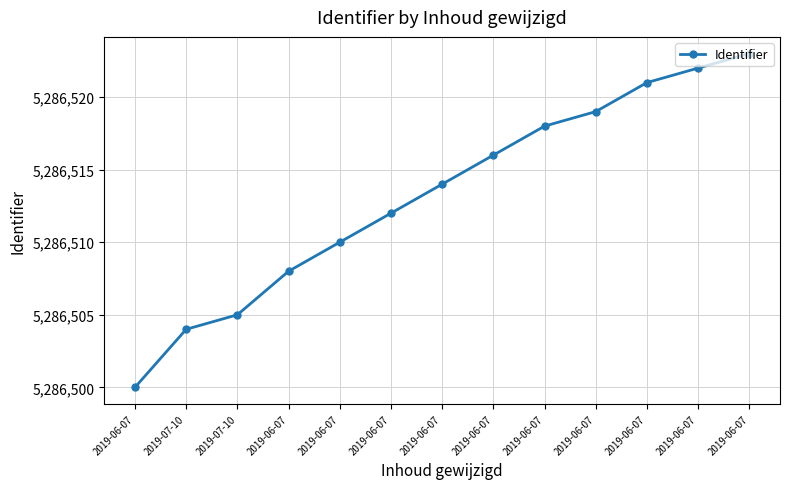

What is the change in value from 2019-06-07 to 2019-06-07?

+14